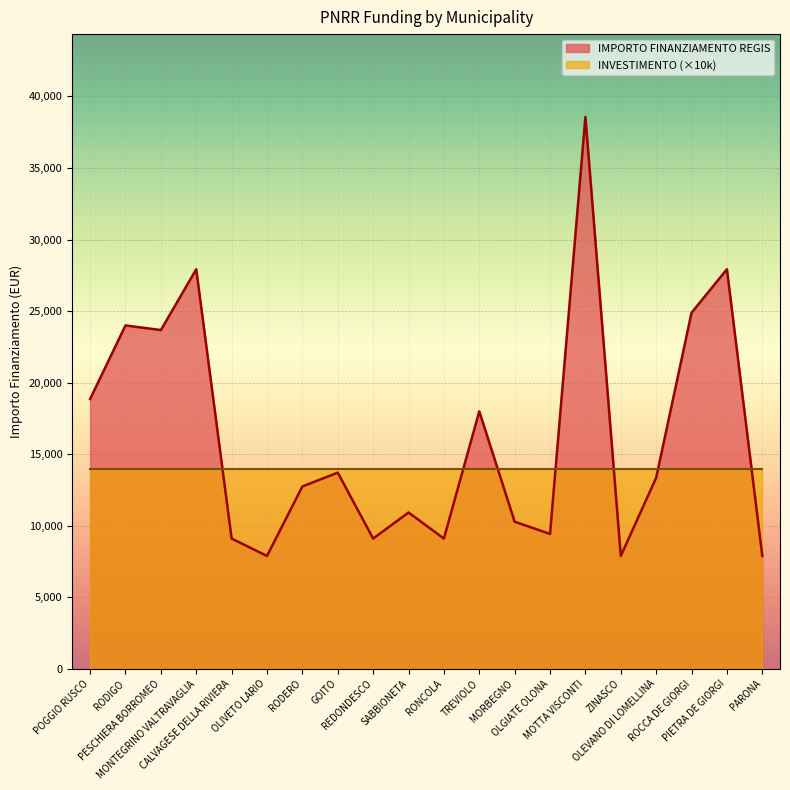

Which has a higher value, ZINASCO or MONTEGRINO VALTRAVAGLIA?

MONTEGRINO VALTRAVAGLIA